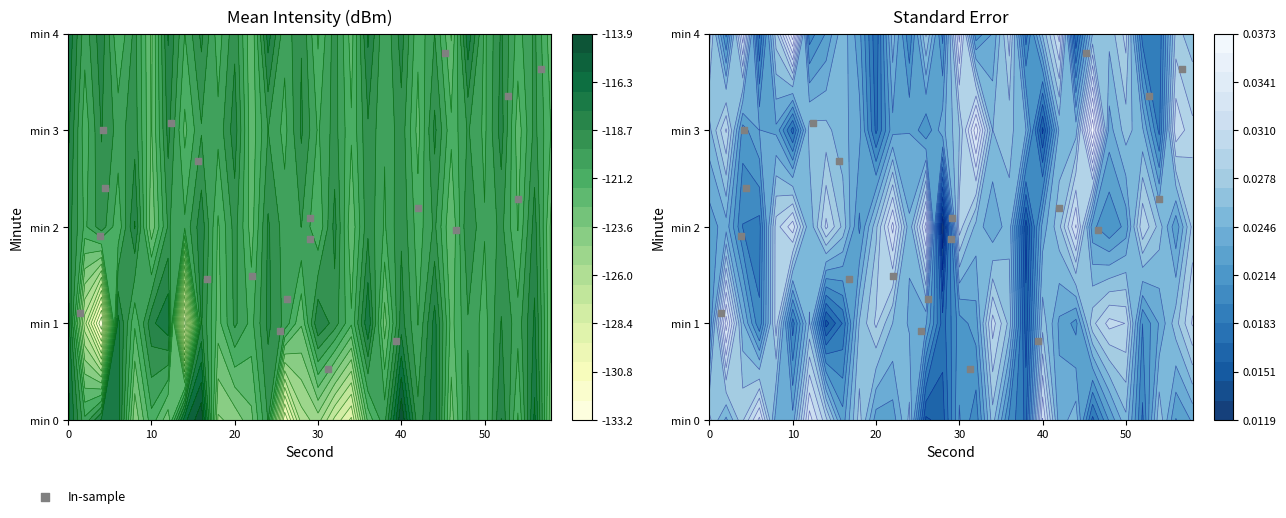

Reading left to right, what are all the values shown in this chart?

2.4	3.8	0.9	2.2	3.6	0.5	2.1	3.0	2.7	1.9	0.8	2.0	1.5	1.9	1.5	3.4	3.1	1.3	2.3	1.1